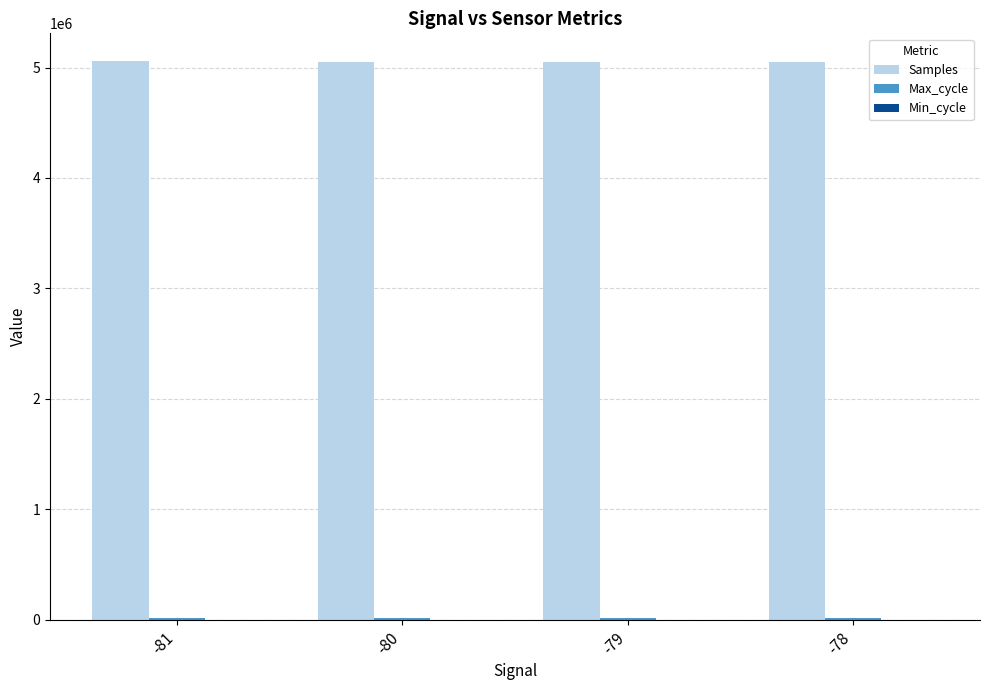

Which series has the largest total across all categories?

Samples